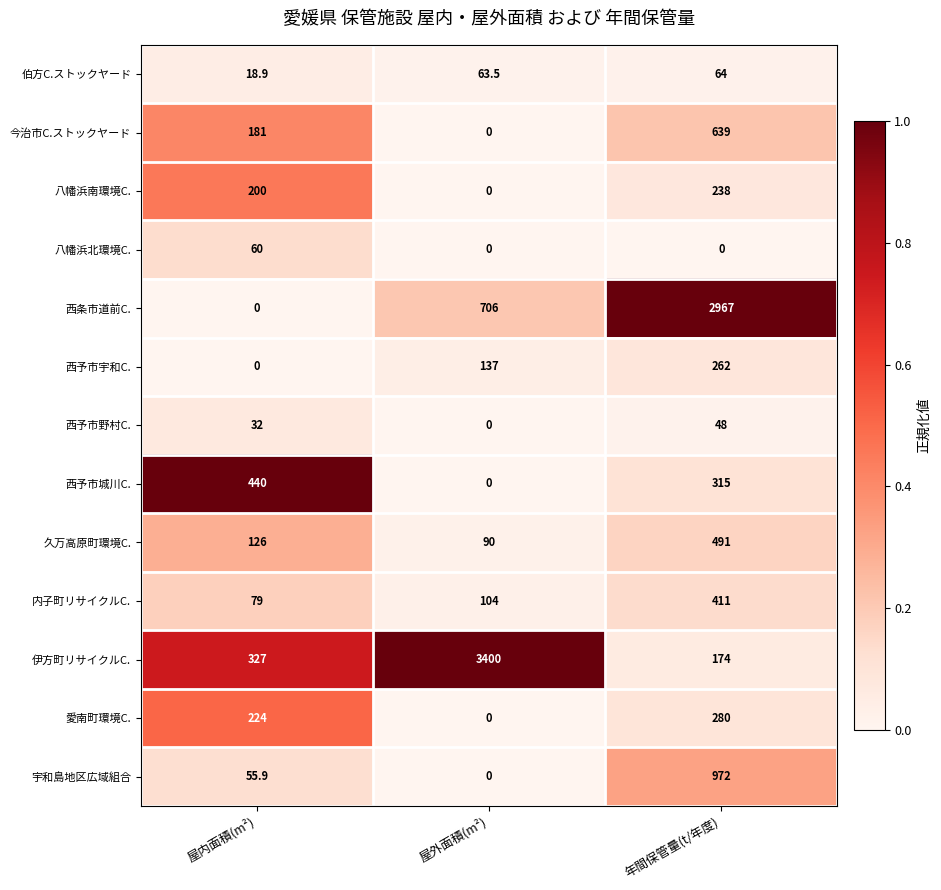

Read the 伊方町リサイクルC. value at 屋内面積(m²).

327.0